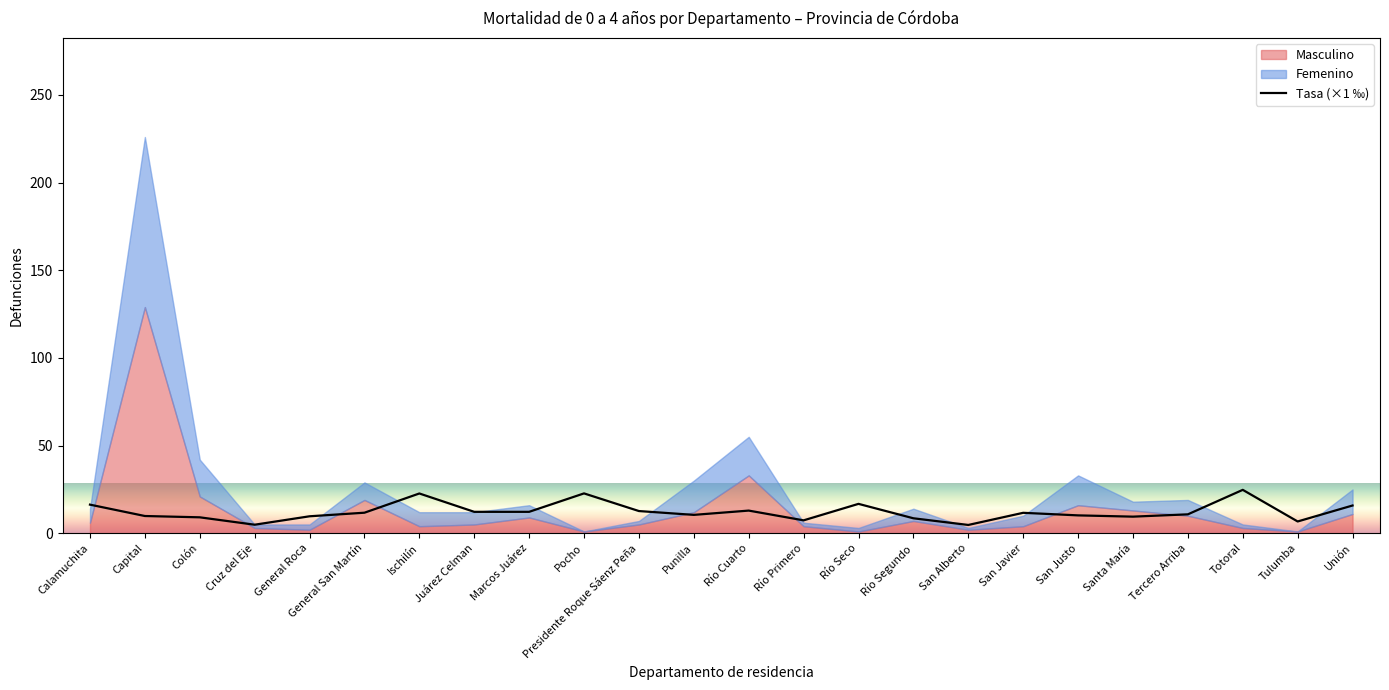

Reading left to right, list all the values displayed in this chart.

16.3	9.8	9.1	4.9	9.7	11.7	22.7	12.2	12.2	22.7	12.7	10.5	12.9	7.4	16.8	8.5	4.7	11.7	10.2	9.5	10.8	24.8	6.7	15.8